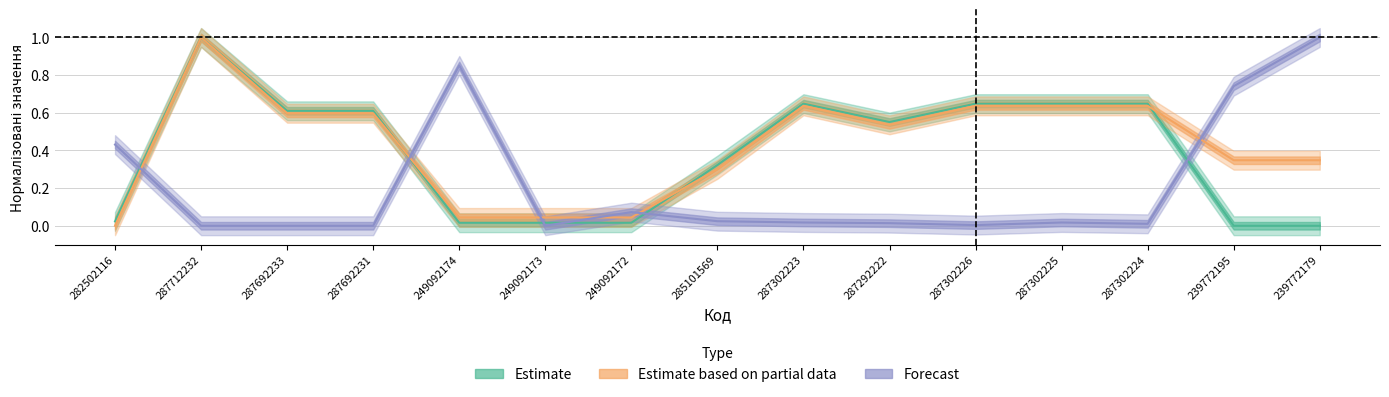

Where is Estimate nearest to the value 0?

239772195